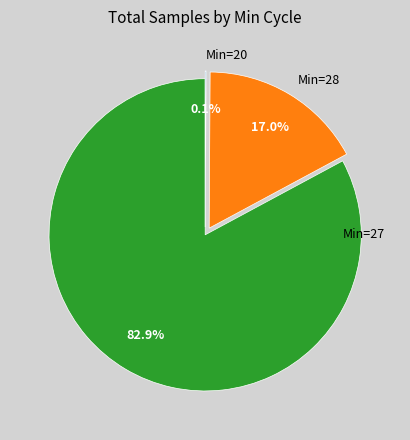

Which slice is the largest?

Min=27